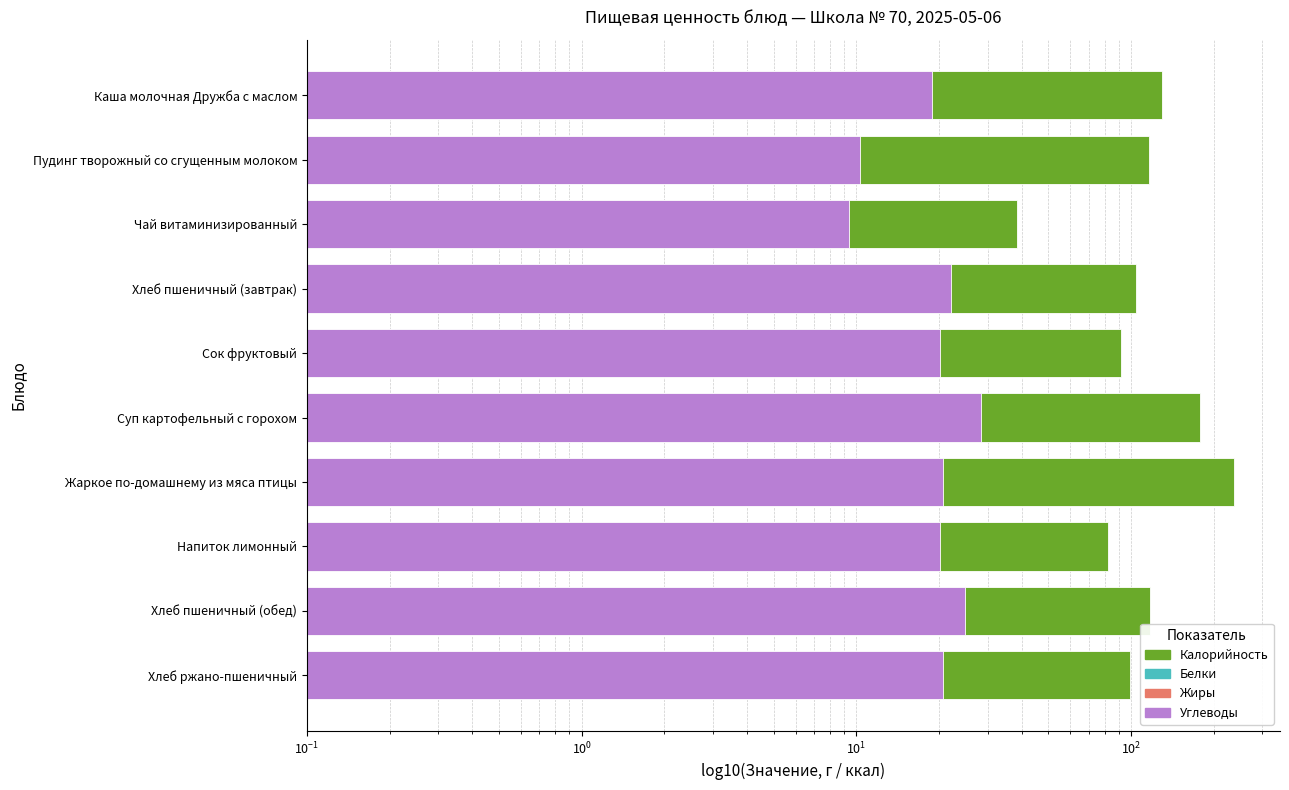

Rank the series at Пудинг творожный со сгущенным молоком from lowest to highest value.

Жиры, Белки, Углеводы, Калорийность